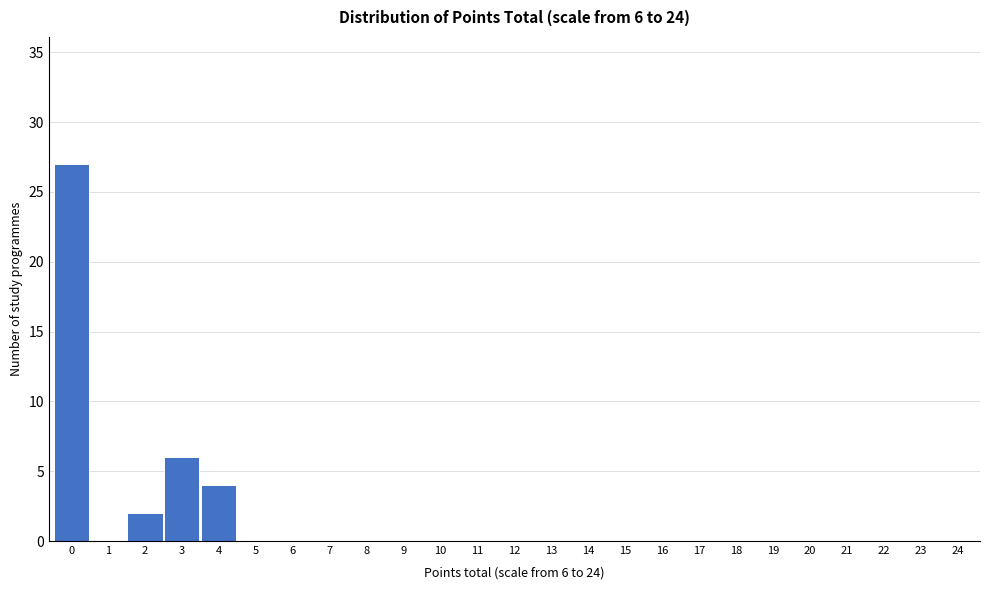

Reading left to right, extract all data points from this chart.

0=27	1=0	2=2	3=6	4=4	5=0	6=0	7=0	8=0	9=0	10=0	11=0	12=0	13=0	14=0	15=0	16=0	17=0	18=0	19=0	20=0	21=0	22=0	23=0	24=0